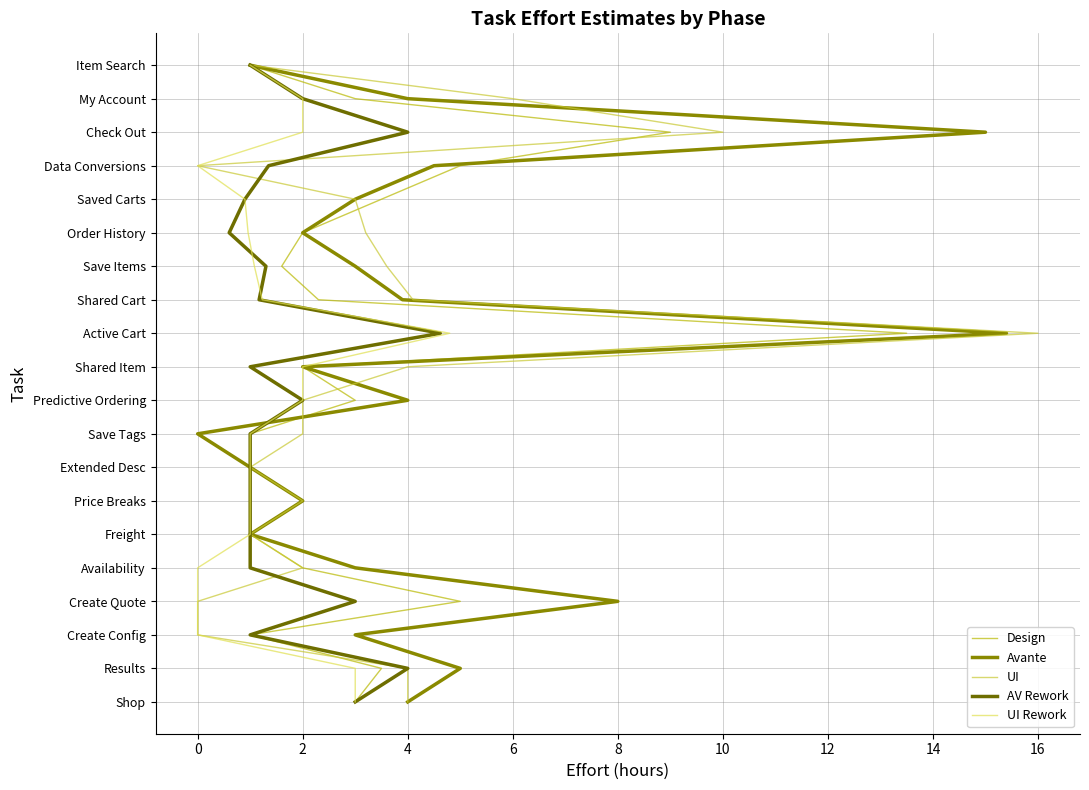

The UI series shows 7 at 2. True or false?

False